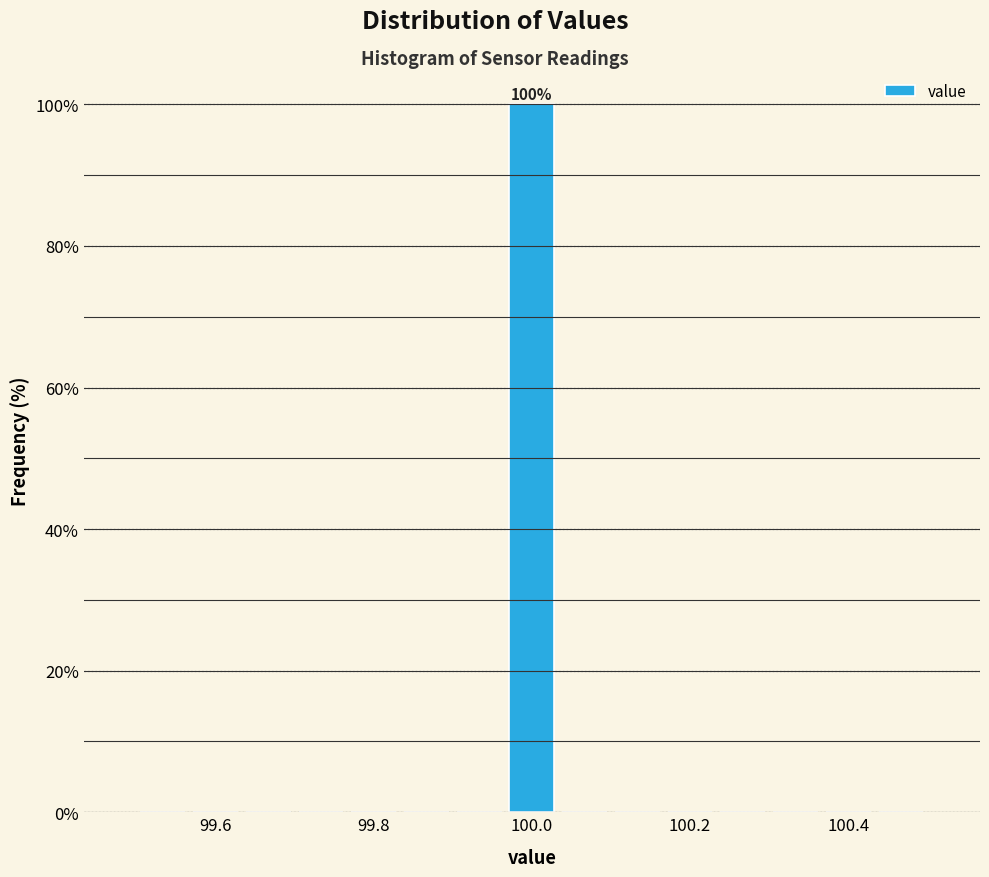

Read against the x-axis, roughly where is the centre of the tallest bar?

100.00